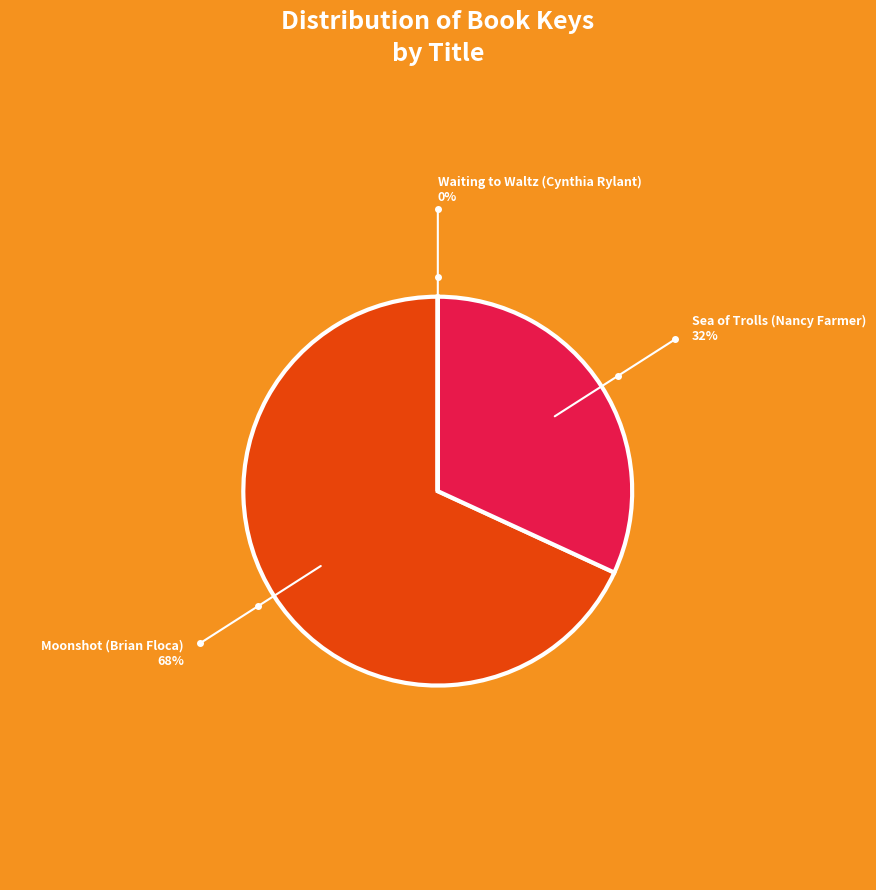

Does any single category account for the majority?

Yes